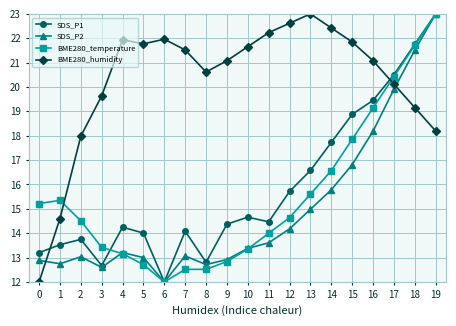

Which series has the largest total across all categories?

BME280_humidity